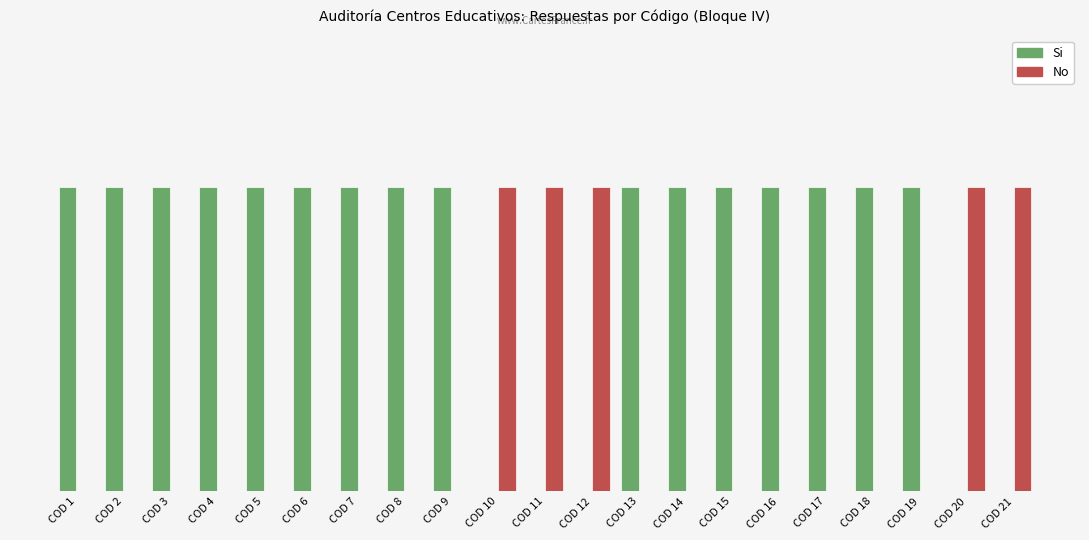

What are all the series names shown in the legend?

Si, No